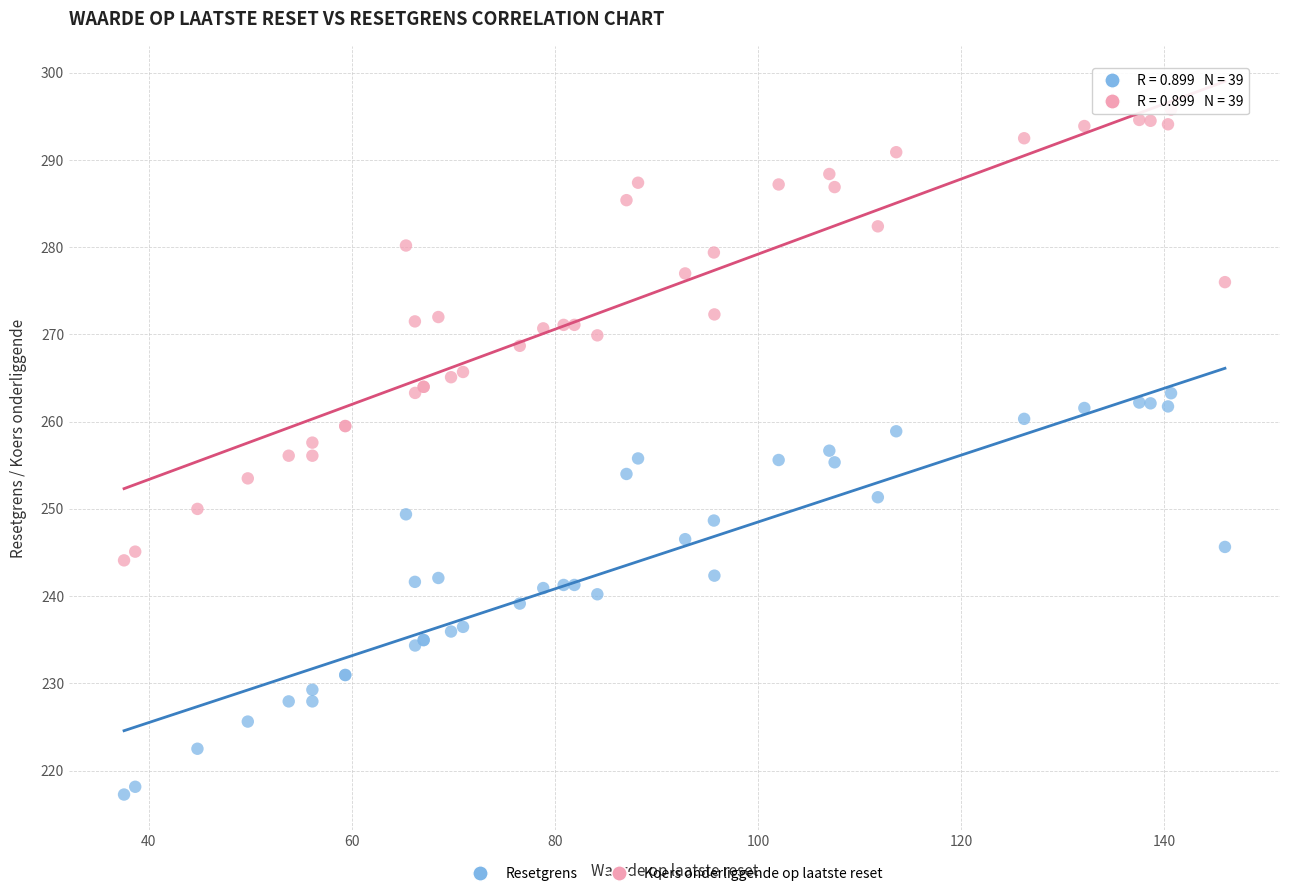

What is the X range (max minus min) for the scatter plot?

108.4